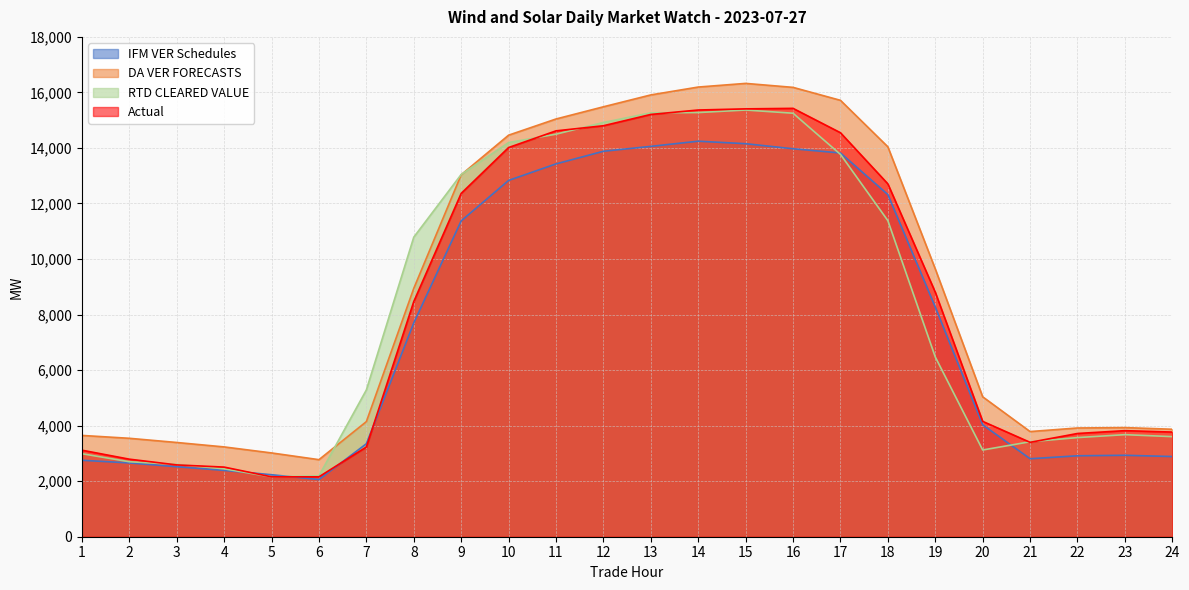

How many lines are shown in the chart?

4